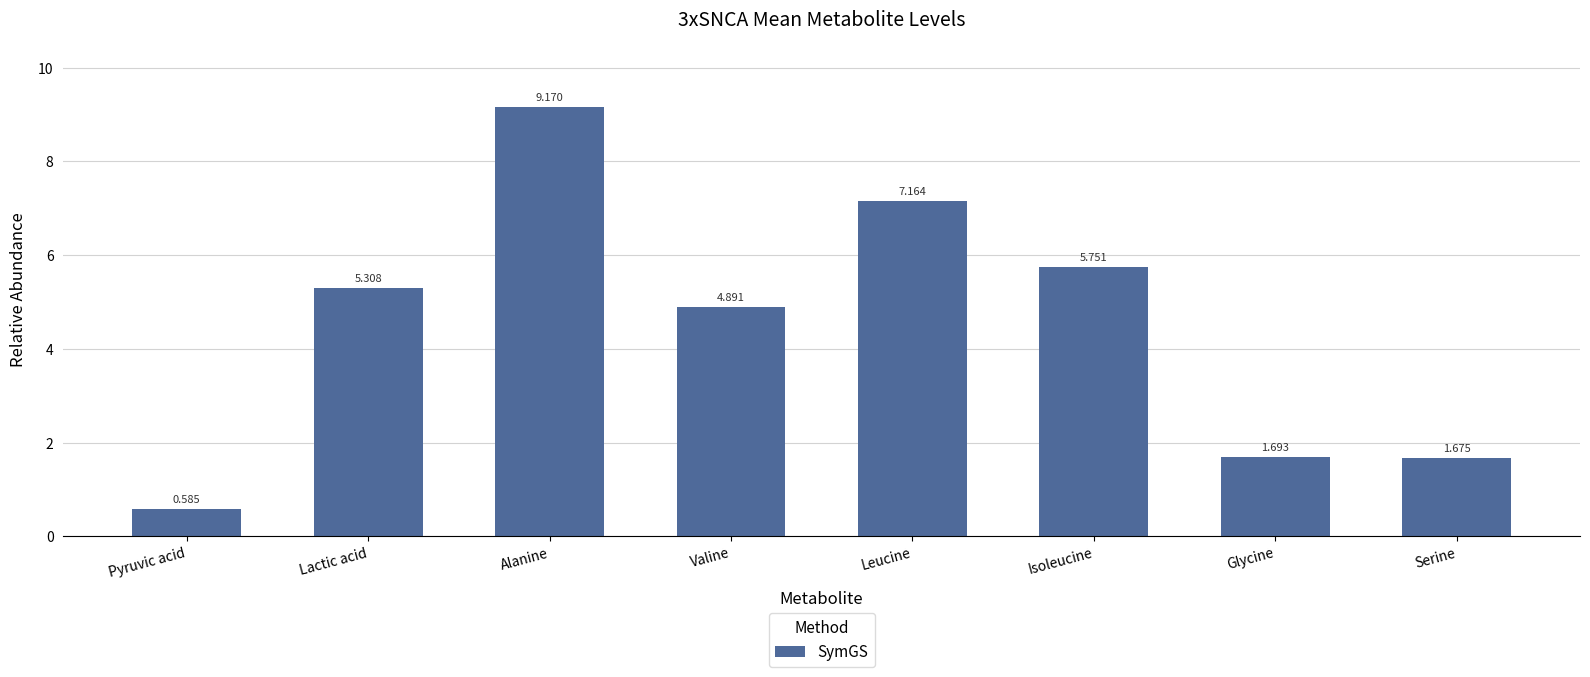

What is the maximum value shown in the chart?

9.2